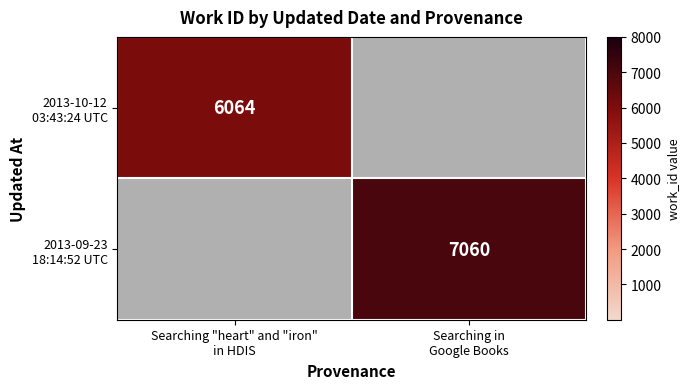

The value of 2013-09-23 18:14:52 UTC at Searching "heart" and "iron" in HDIS is 0. True or false?

True